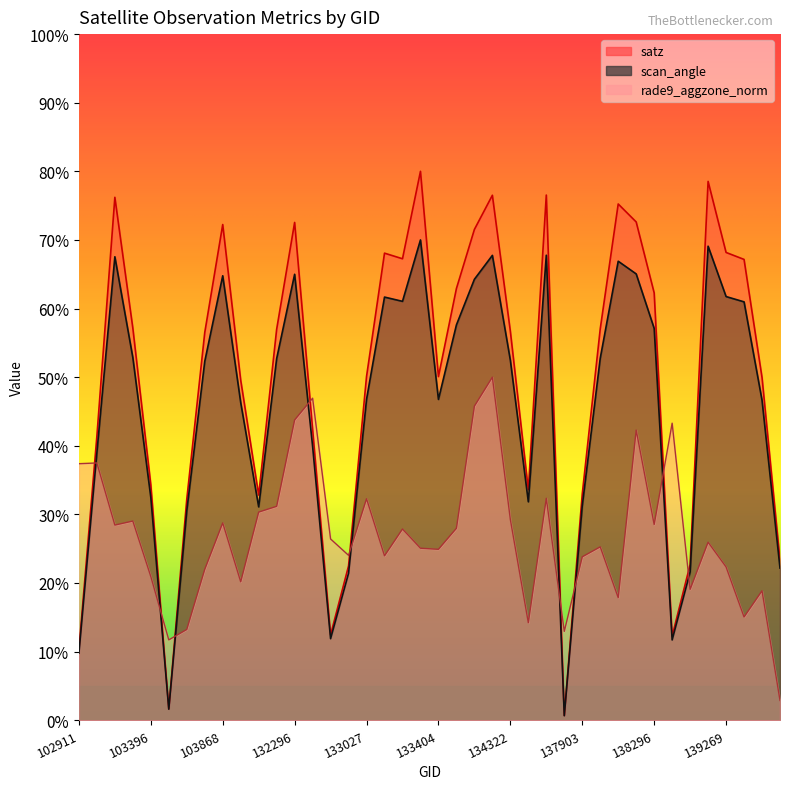

At which category is the sum across all series the highest?

134308